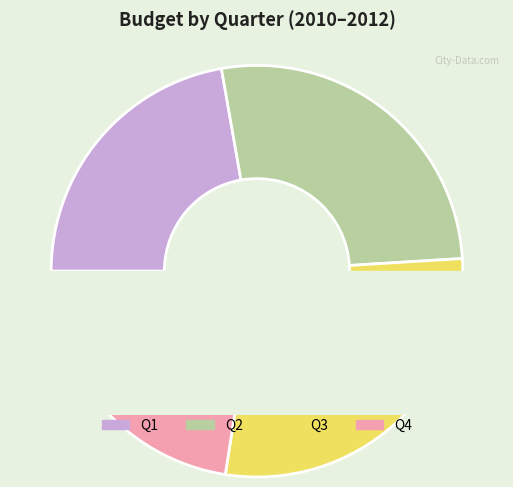

Does any single category account for the majority?

No